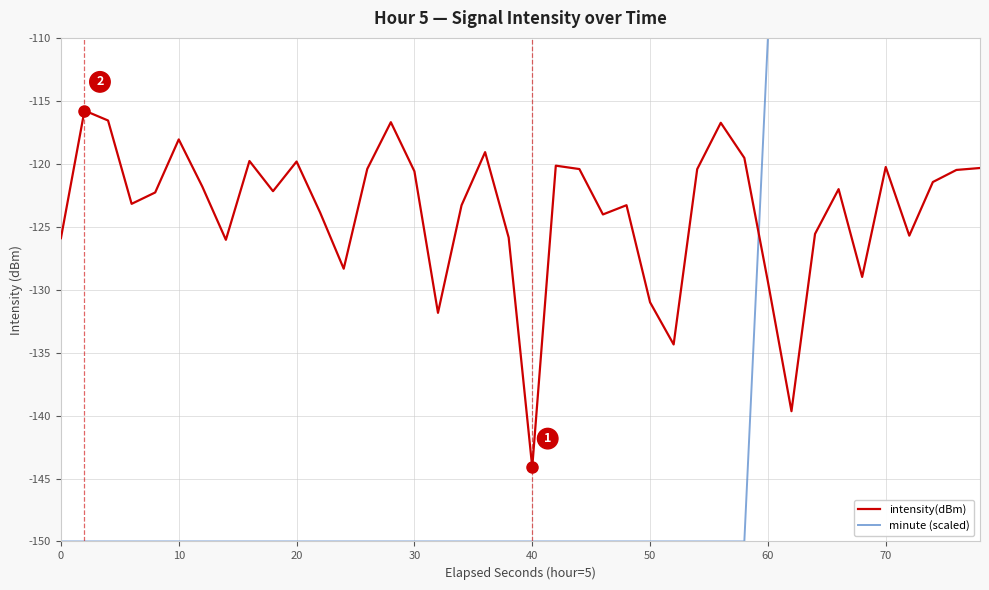

In intensity(dBm), how many points are lower than both neighbors (excluding endpoints)?

11